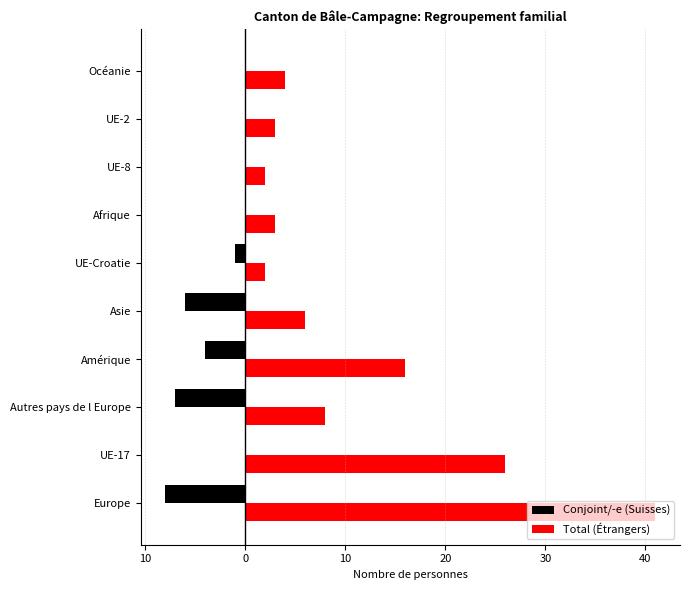

What are all the series names shown in the legend?

Conjoint/-e (Suisses), Total (Étrangers)